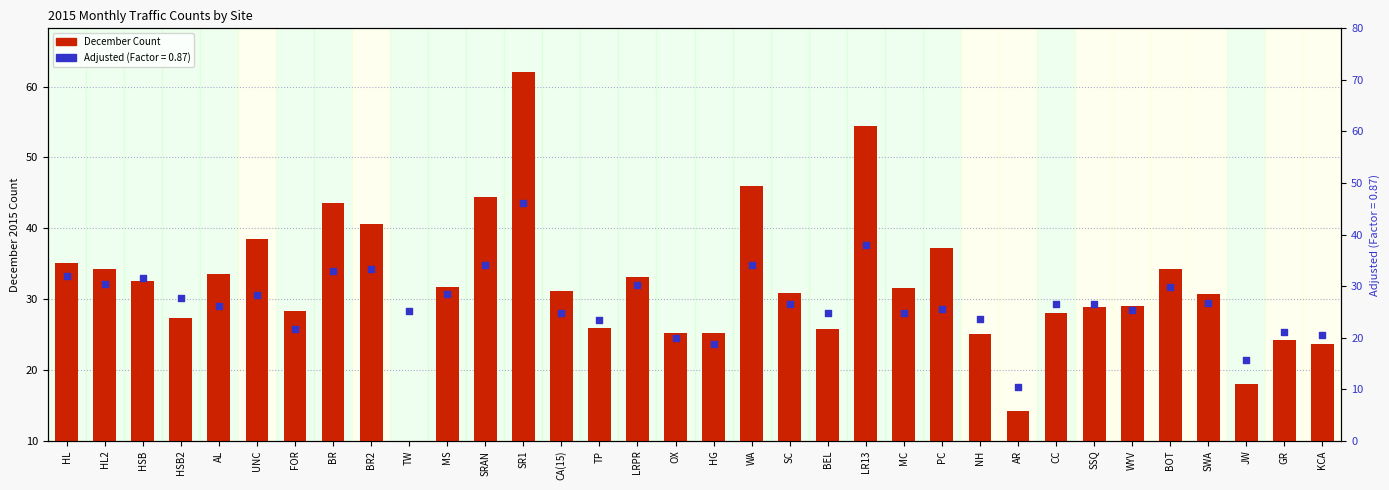

Which has a higher value, JW or HSB2?

HSB2